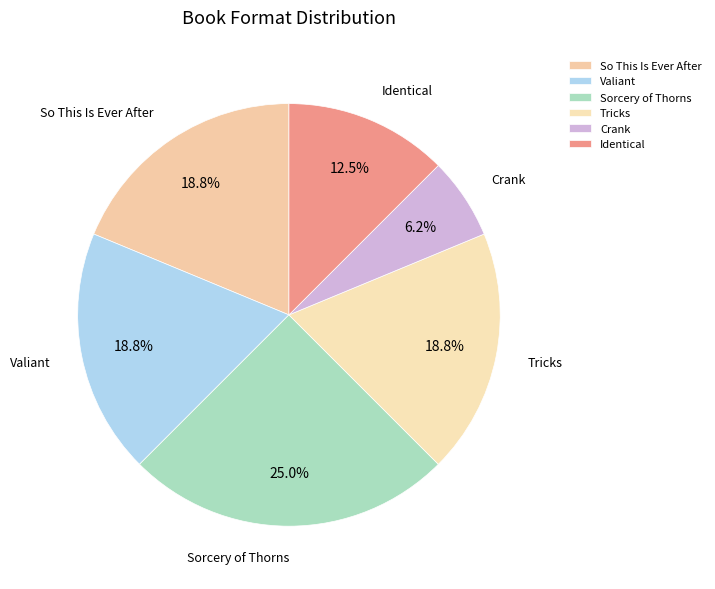

Count the number of slices in the pie.

6